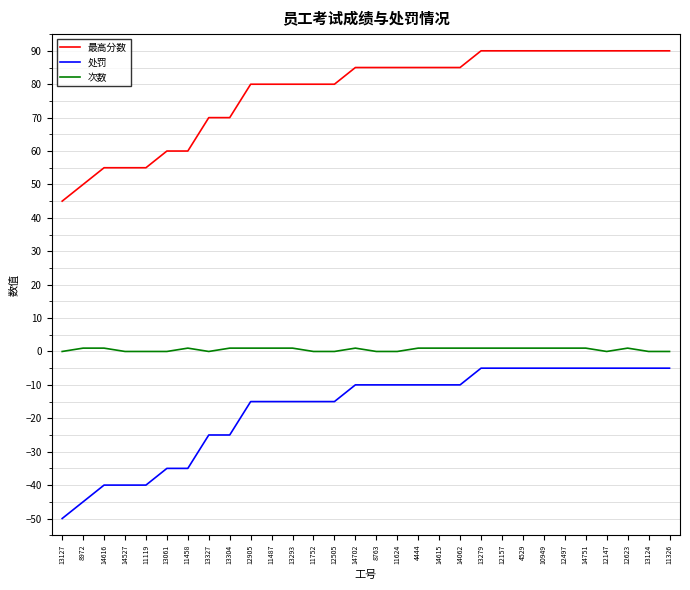

Reading left to right, what are all the values shown in this chart?

最高分数: 45	50	55	55	55	60	60	70	70	80	80	80	80	80	85	85	85	85	85	85	90	90	90	90	90	90	90	90	90	90
处罚: -50	-45	-40	-40	-40	-35	-35	-25	-25	-15	-15	-15	-15	-15	-10	-10	-10	-10	-10	-10	-5	-5	-5	-5	-5	-5	-5	-5	-5	-5
次数: 0	1	1	0	0	0	1	0	1	1	1	1	0	0	1	0	0	1	1	1	1	1	1	1	1	1	0	1	0	0